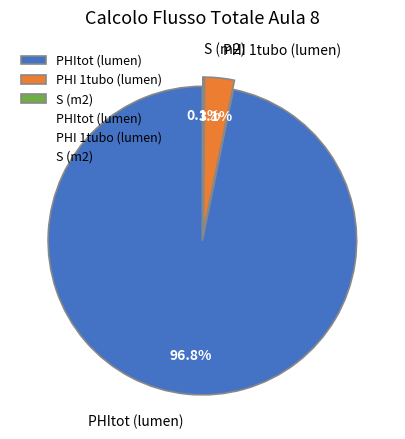

Which category has the biggest portion of the pie?

PHItot (lumen)